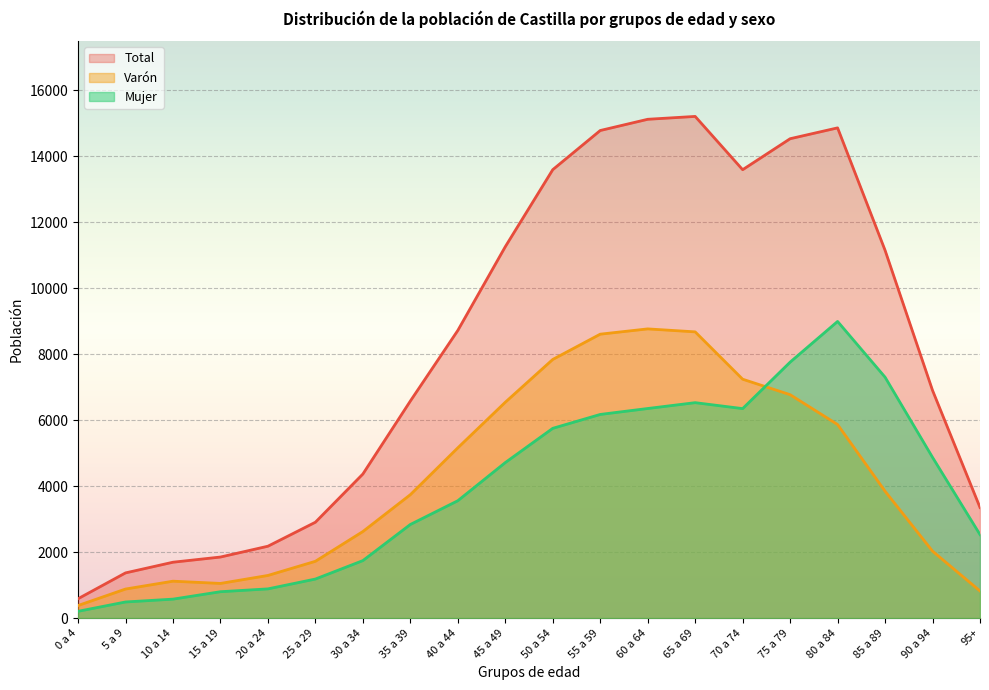

At which label does Varón reach its minimum?

0 a 4